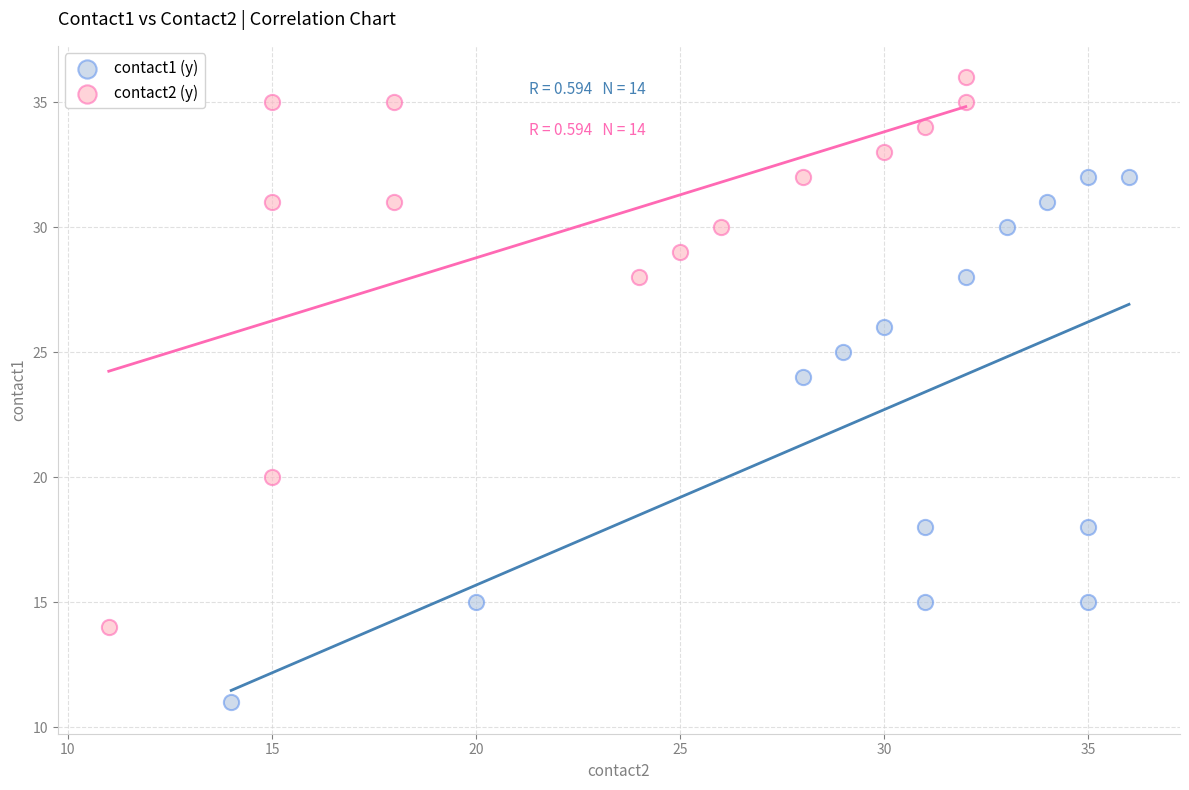

Which series reaches the maximum Y coordinate?

contact2 (y)